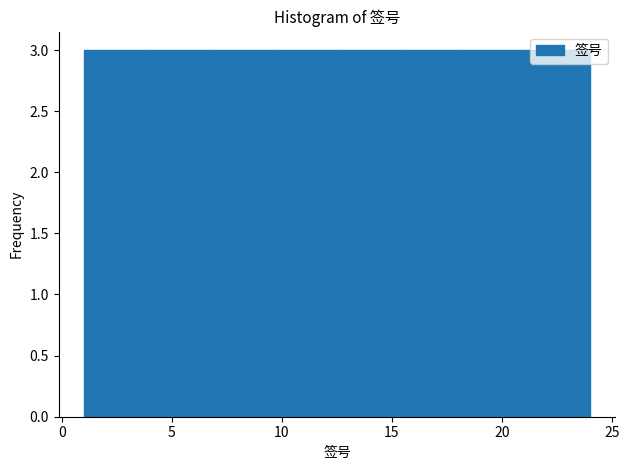

What is the height of the bar covering 7.0 to 9.5 on the x-axis? Neither the bar edges nor the heights are printed on the chart, so give them approximately, as read against the axes.

3